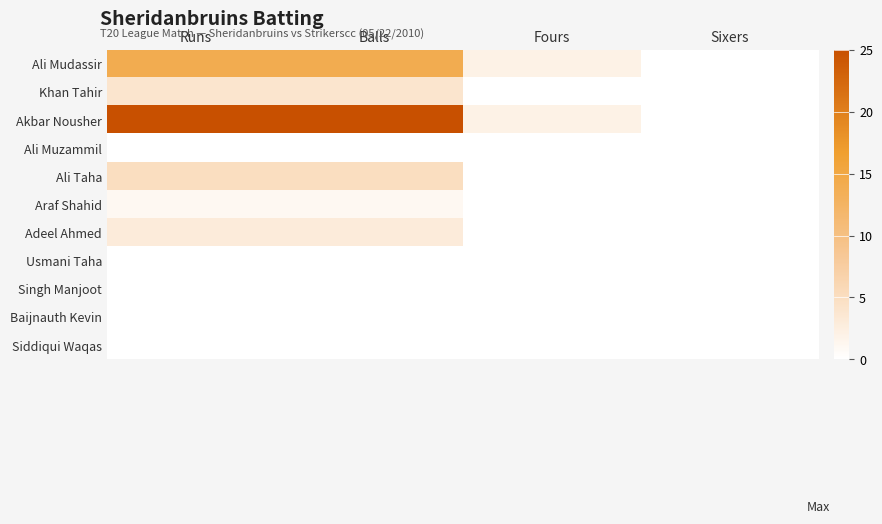

How many categories are shown in the chart?

4